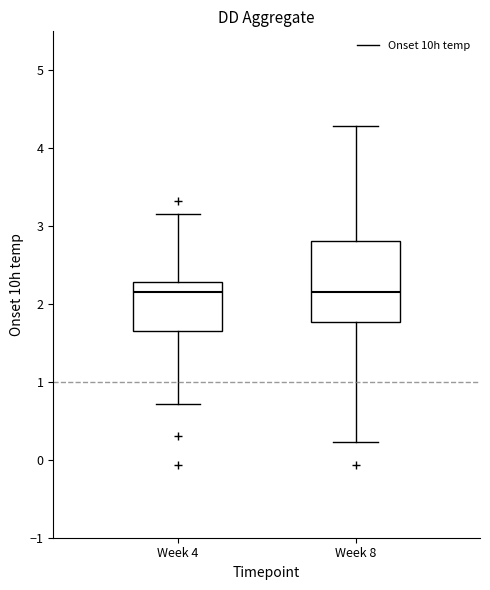

Reading left to right, transcribe this box plot: for each box, give where its median line is, the range the box spans, and where its two whiskers end, as read against the y-axis. The values are not printed on the chart, so give them approximately, as read against the axis.

Week 4: median 2.2, box 1.7 to 2.3, whiskers 0.7 to 3.2
Week 8: median 2.2, box 1.8 to 2.8, whiskers 0.2 to 4.3